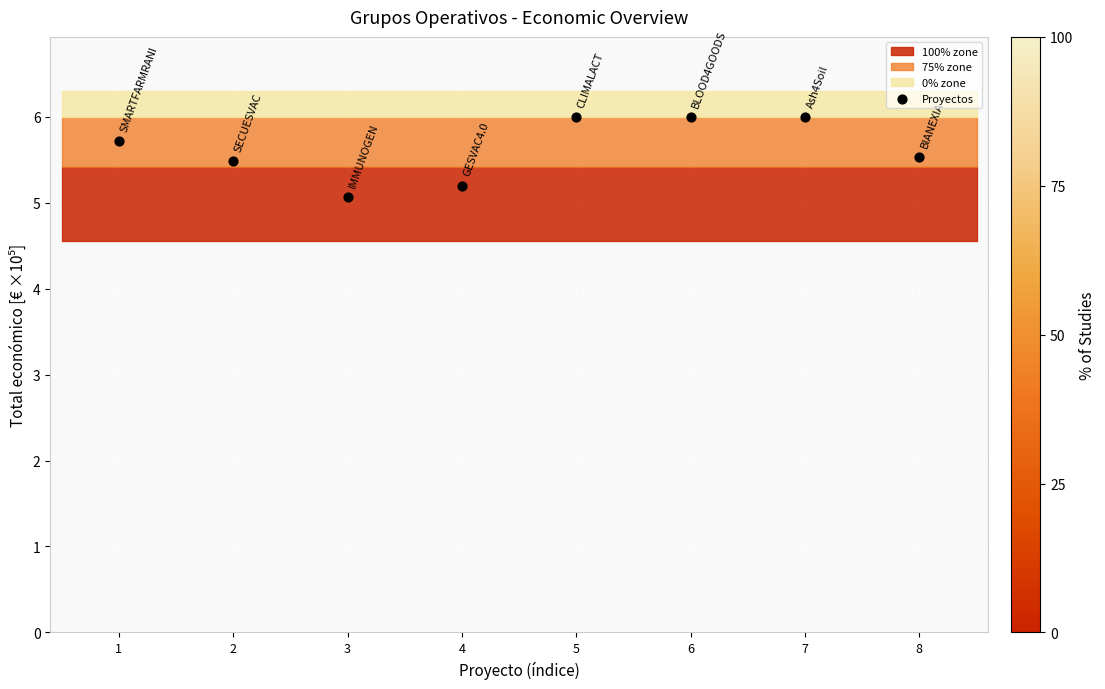

What is the average Y value?

5.6